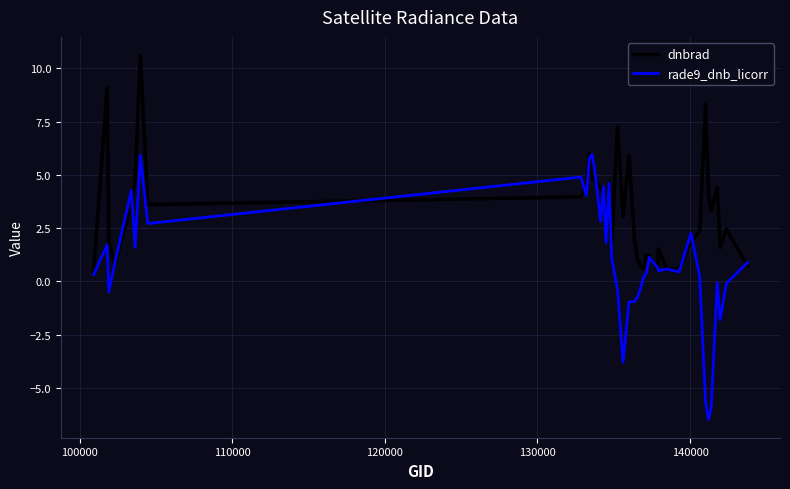

Which series has the widest spread of values?

rade9_dnb_licorr